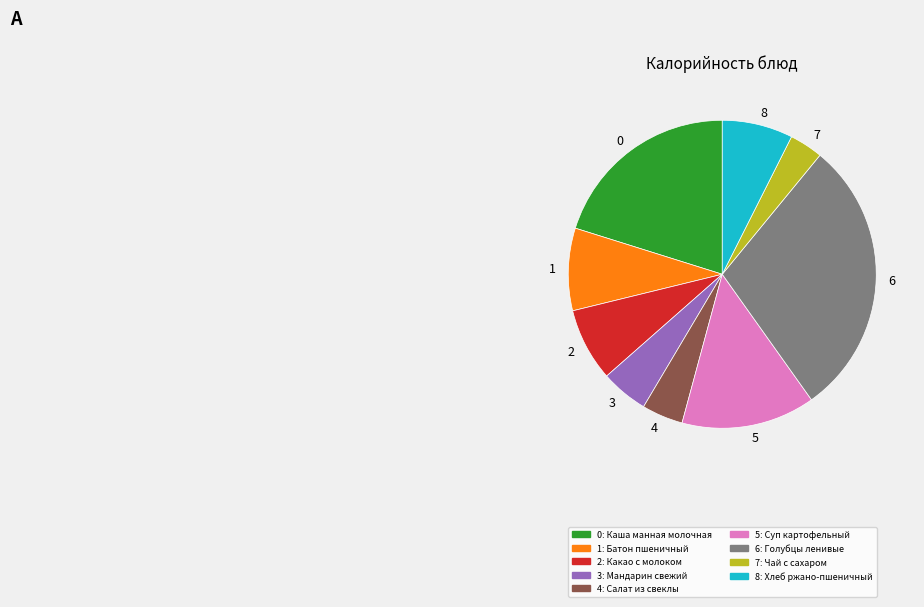

Which has a higher value, 7 or 3?

3